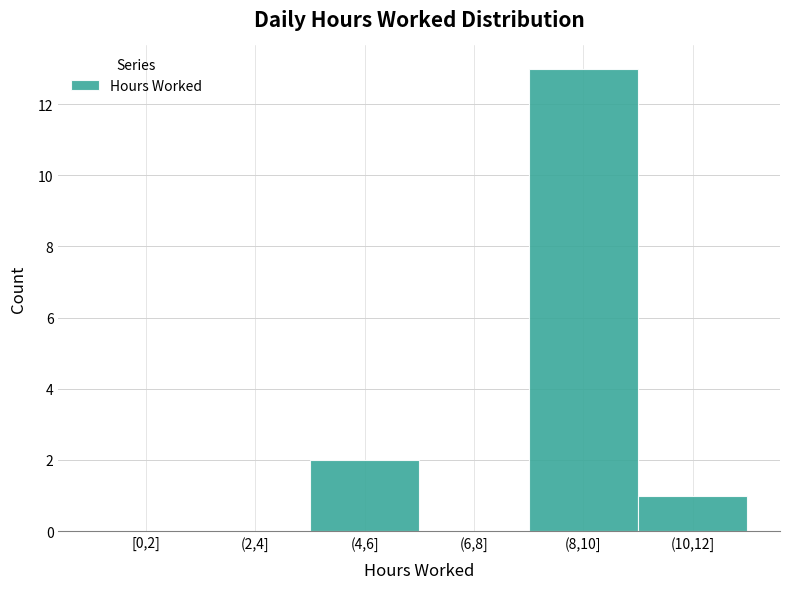

Reading right to left, extract all data points from this chart.

(10,12]=1	(8,10]=13	(6,8]=0	(4,6]=2	(2,4]=0	[0,2]=0